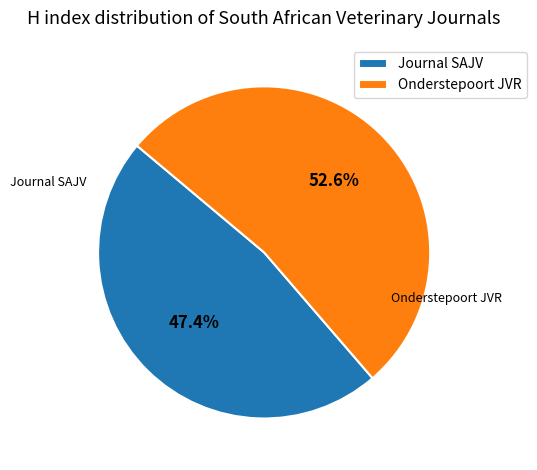

Which category accounts for the majority?

Onderstepoort JVR